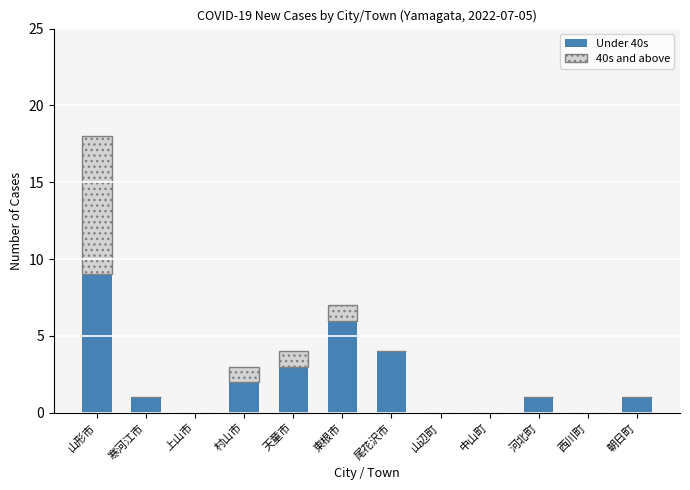

What is the total value across all series at 村山市?

3